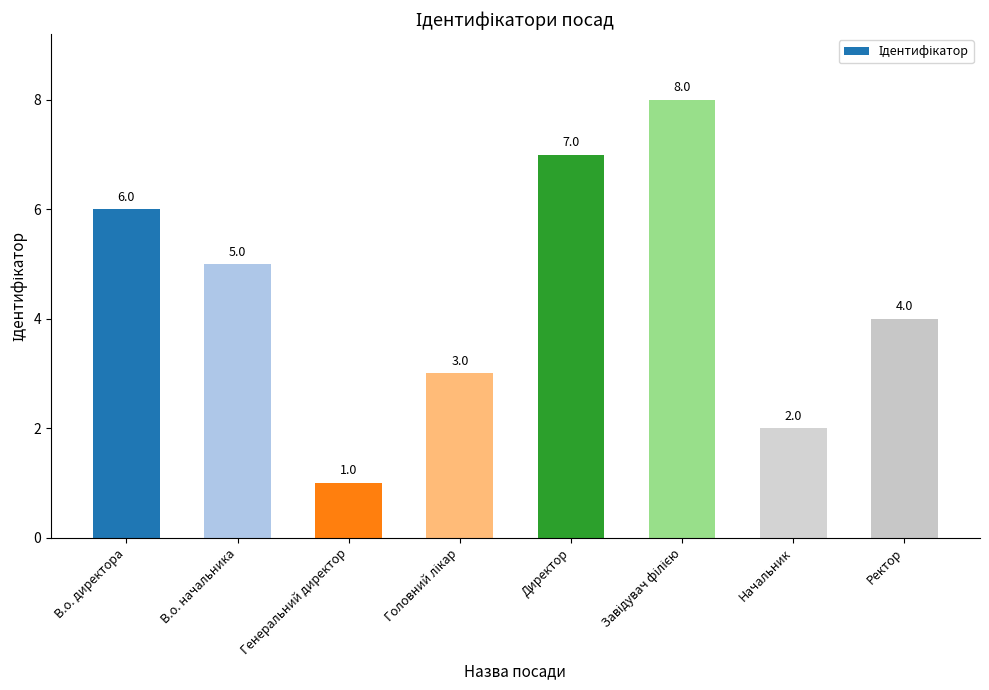

What is the change in value from Начальник to Ректор?

+2